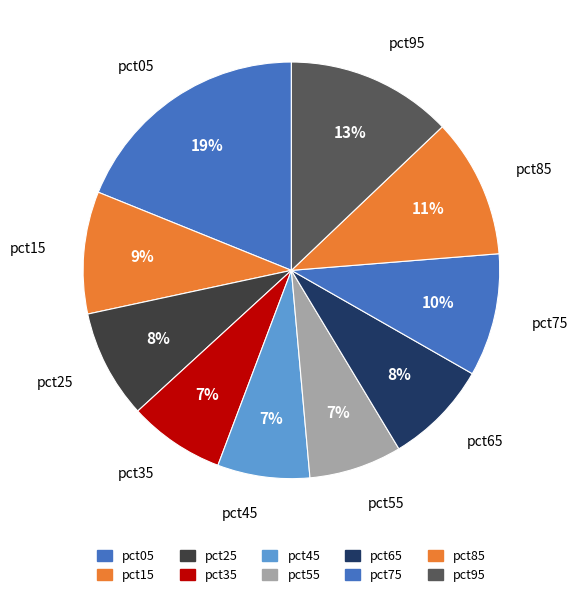

To the nearest percent, what is the combined percentage of pct75 and pct65?

18%